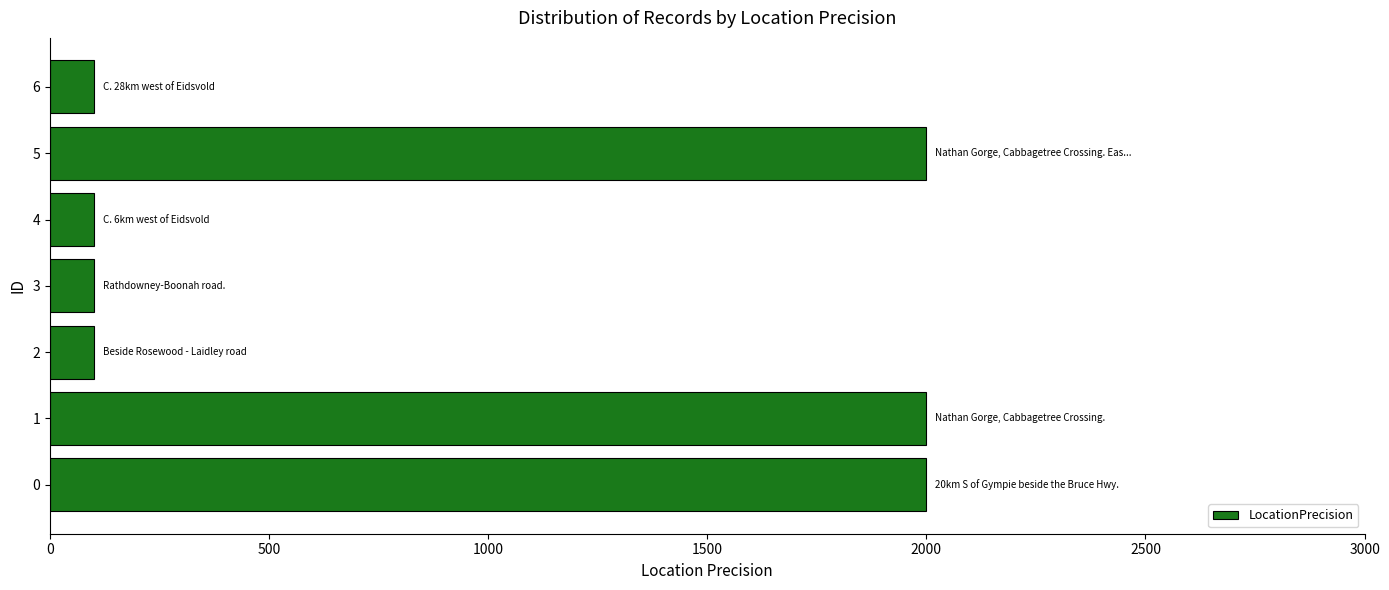

What is the change in value from 1 to 4?

-1900